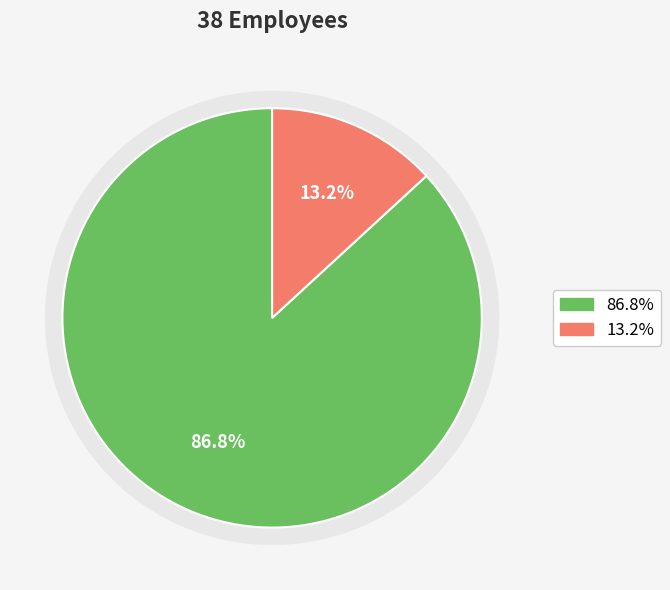

What percentage is the Board Member slice, to the nearest percent?

13%